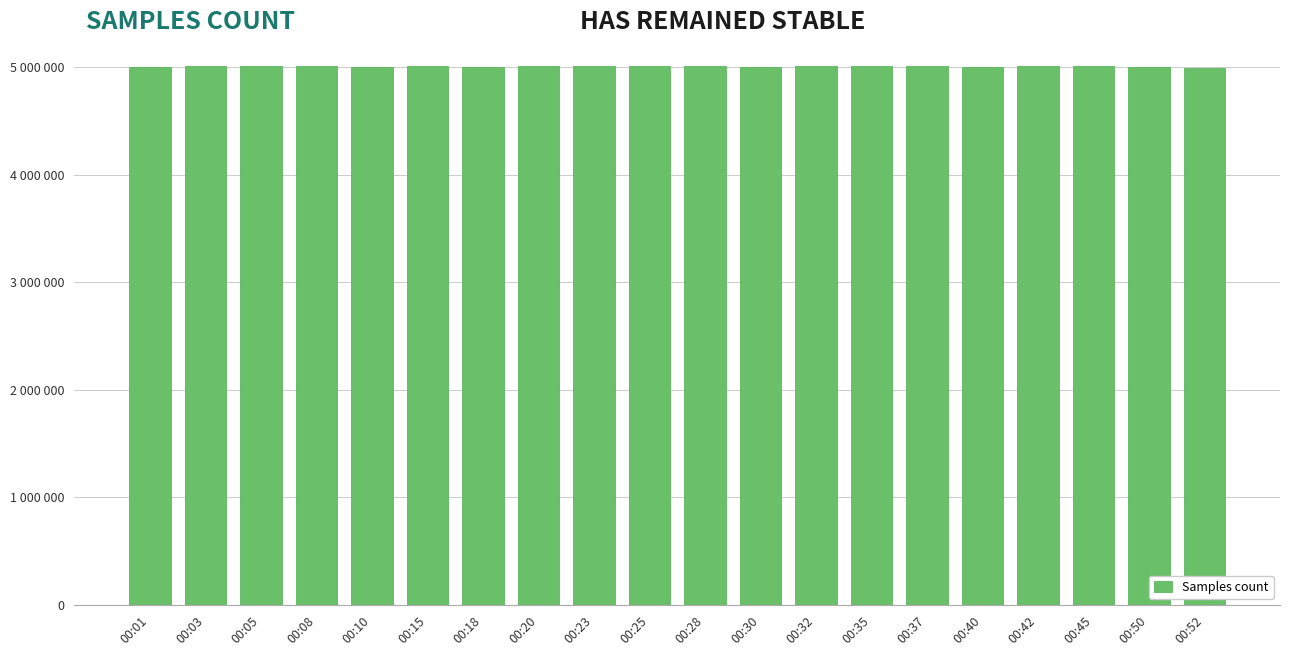

Are the bars grouped side by side (vs. stacked)?

No